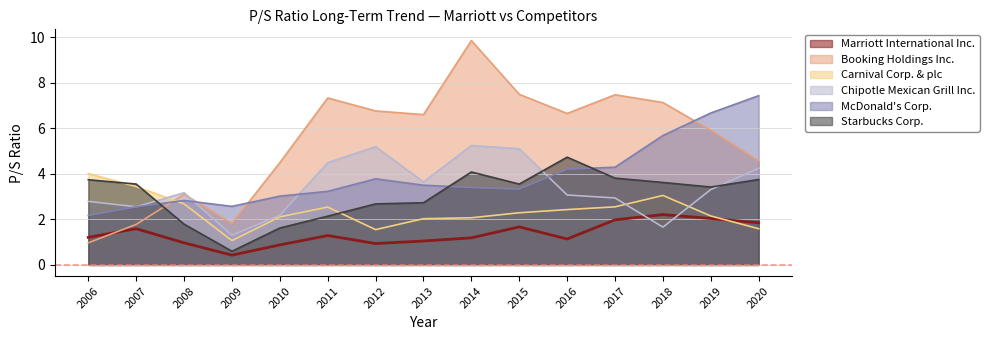

After their last crossing, which series has the higher values: Booking Holdings Inc. or Marriott International Inc.?

Booking Holdings Inc.